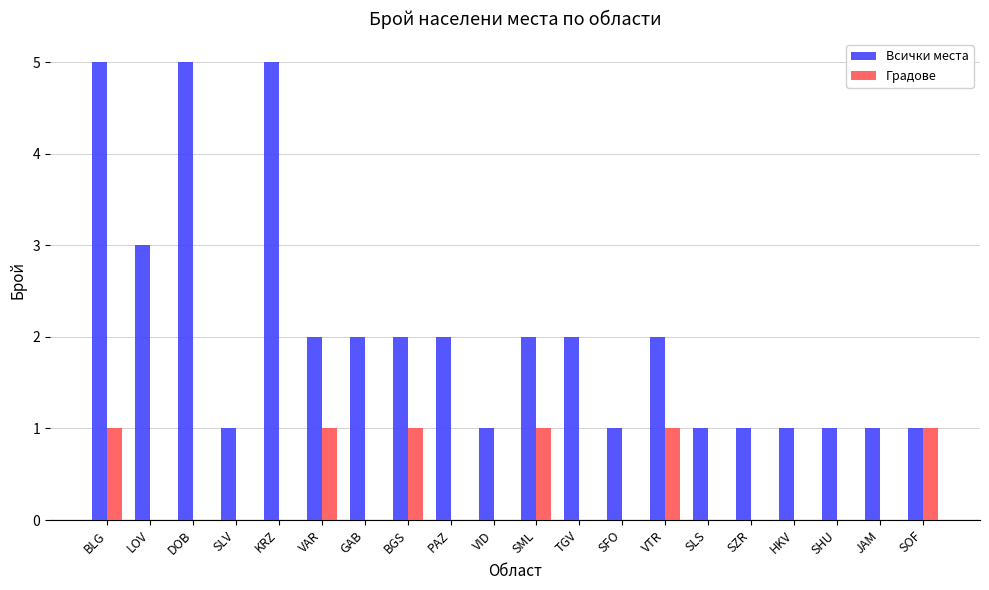

Does the chart contain stacked bars?

No